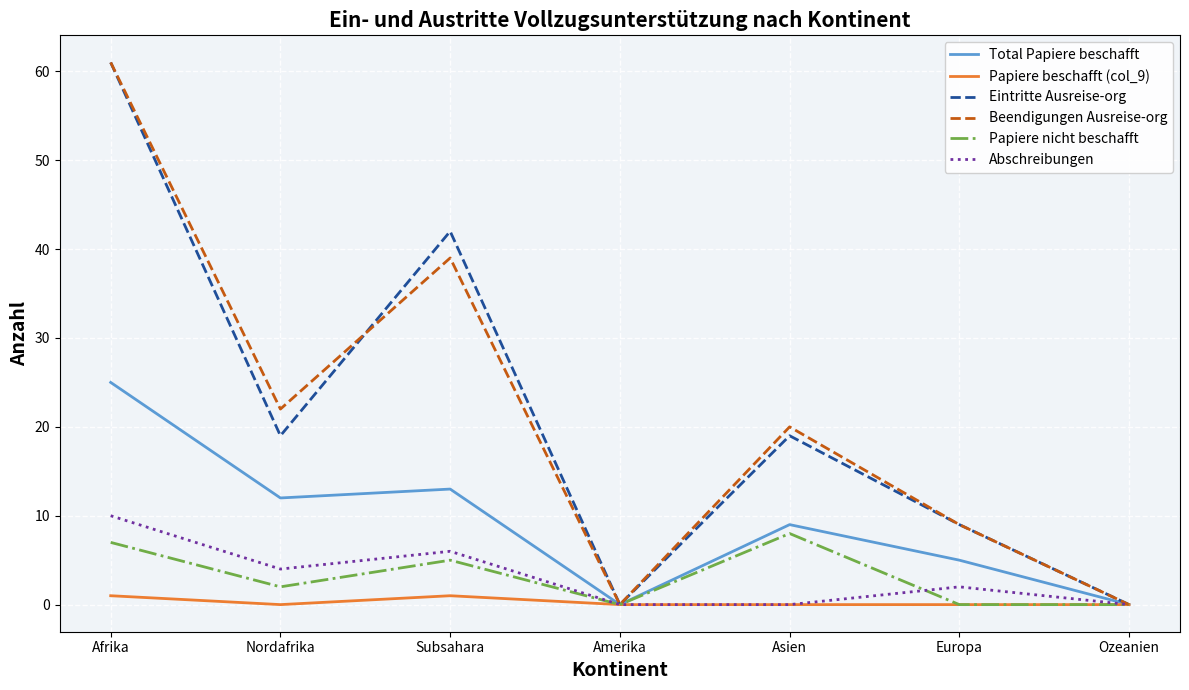

What position from the right is Nordafrika?

6